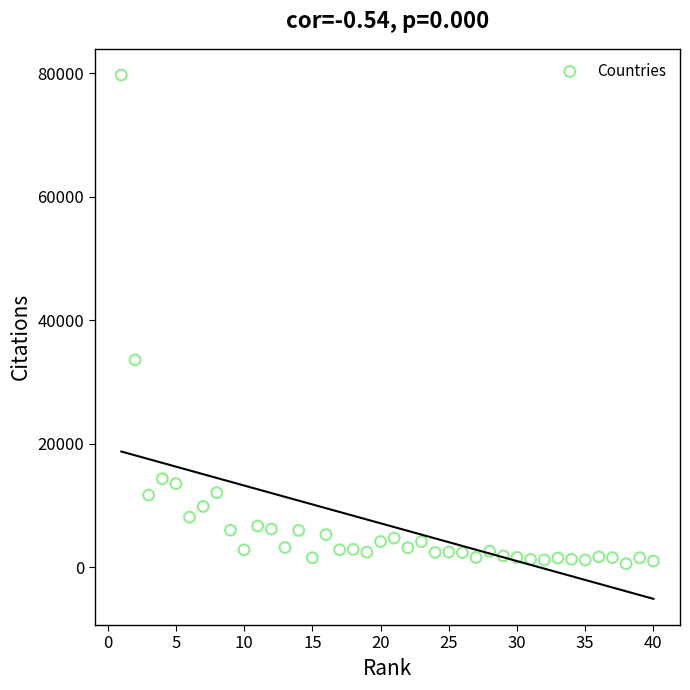

What Y value in the scatter plot is closest to 40134?

33572